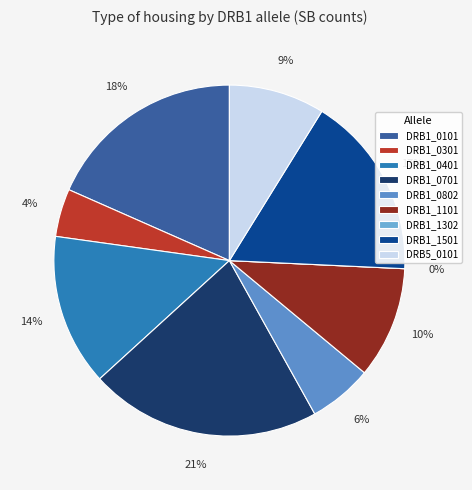

To the nearest percent, what is the difference between the largest and smallest slice percentages?

21%